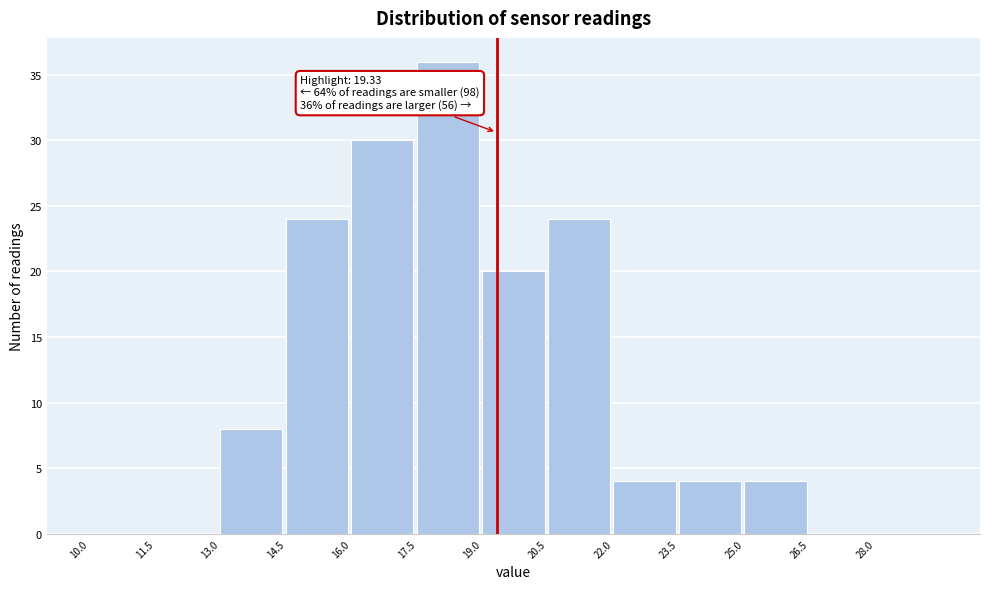

Which range on the x-axis has the tallest bar?

17.5 to 19.0